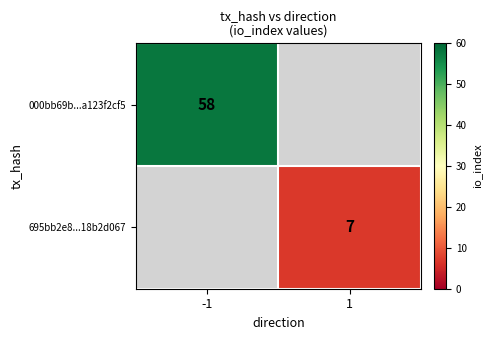

Is the value of 000bb69b...a123f2cf5 at -1 greater than the value of 695bb2e8...18b2d067 at 1?

Yes